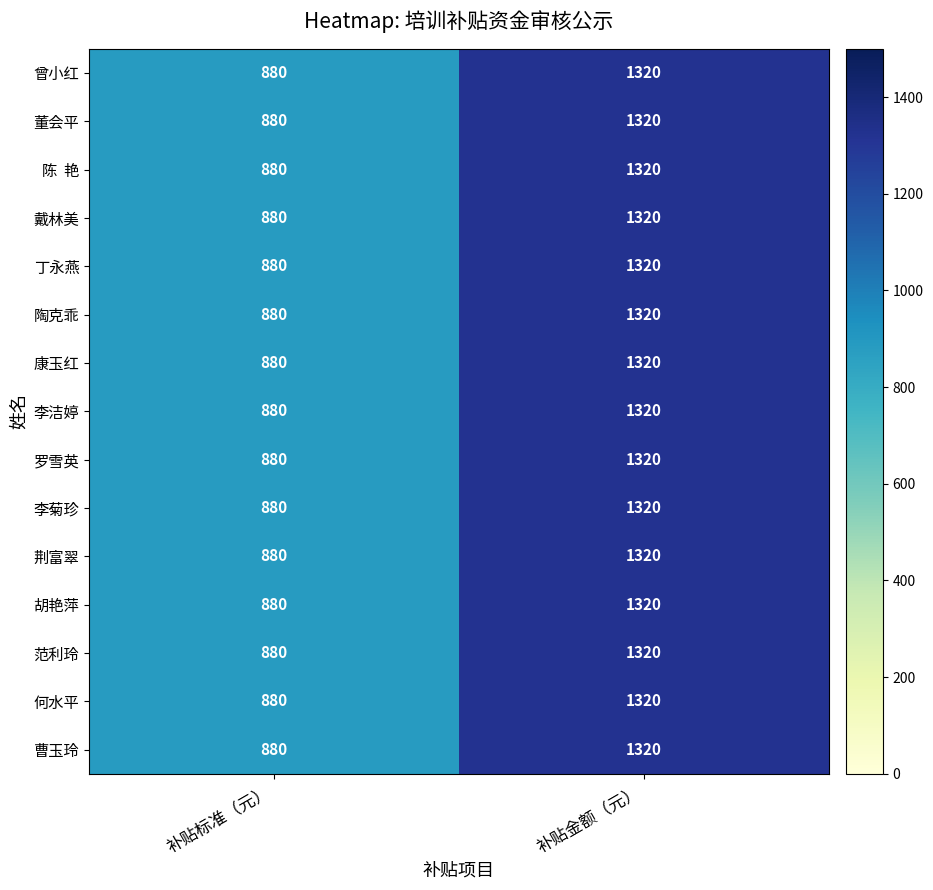

What is the difference between the 荆富翠 values at 补贴金额（元） and 补贴标准（元）?

440